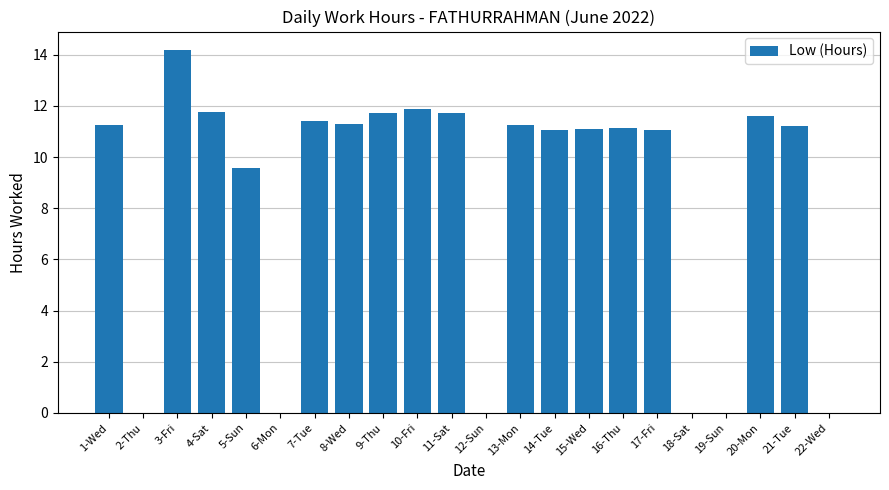

Read the value at 21-Tue.

11.2